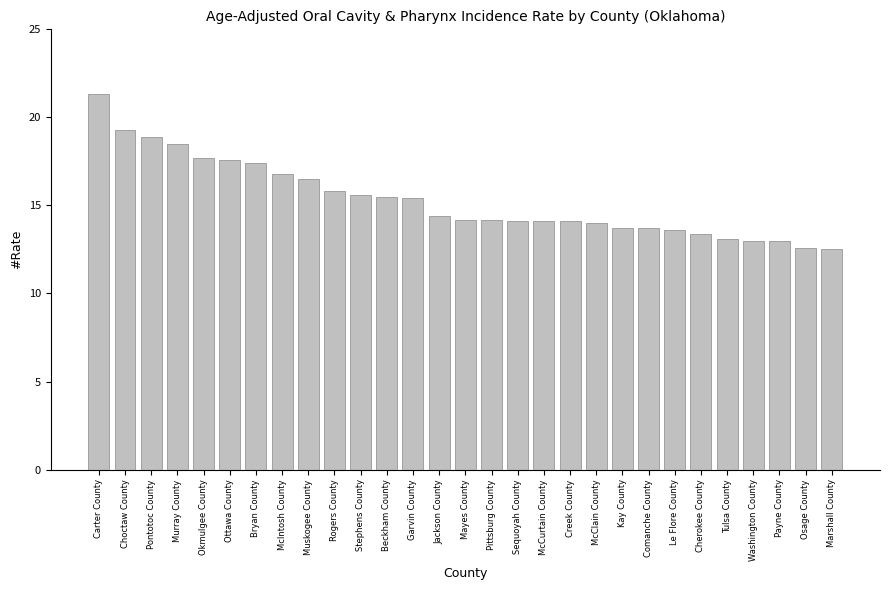

What is the label of the 16th bar from the left?

Pittsburg County